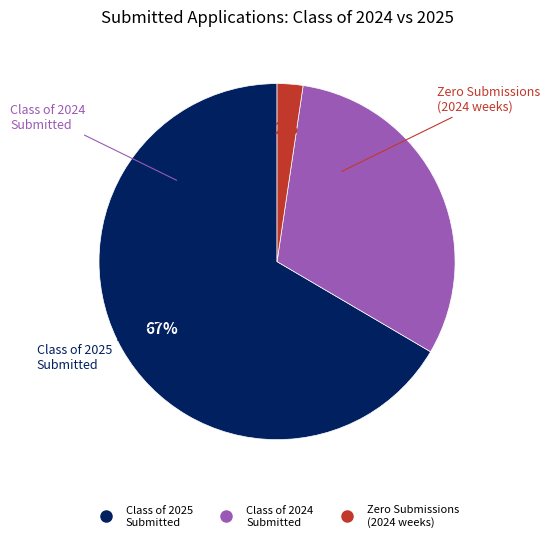

To the nearest percent, what is the average slice percentage?

33%